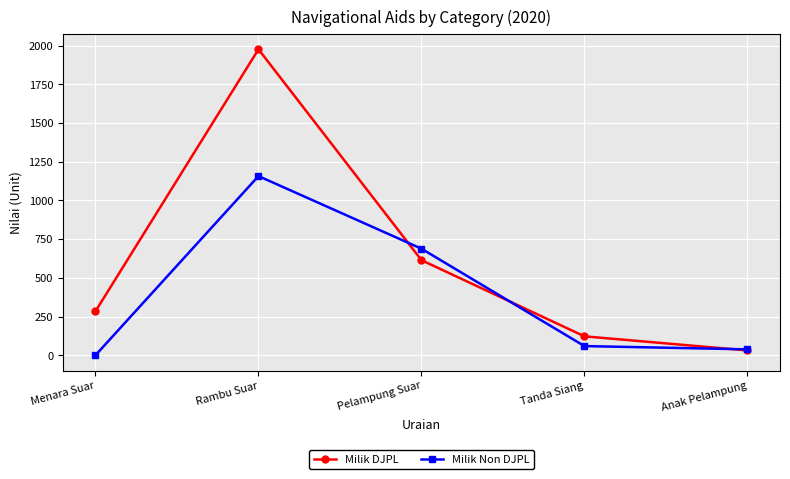

The value of Milik Non DJPL at Pelampung Suar is 1133. True or false?

False